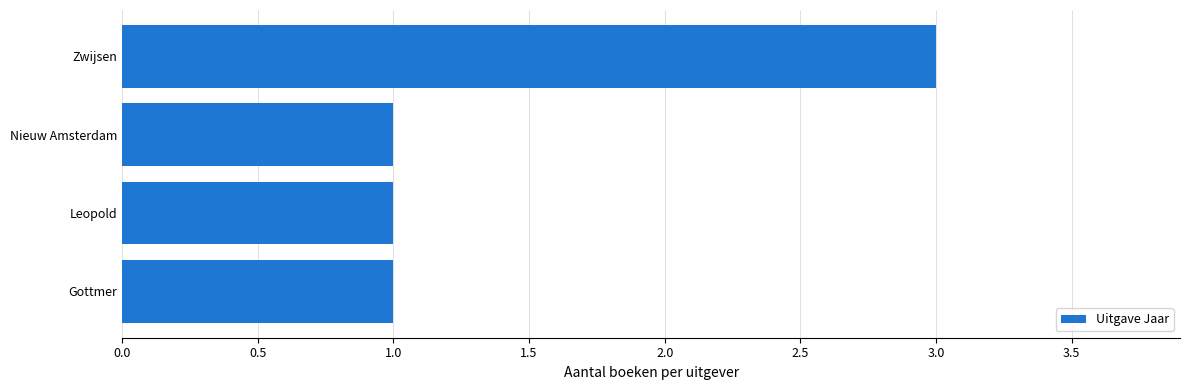

What is the sum of all values?

6